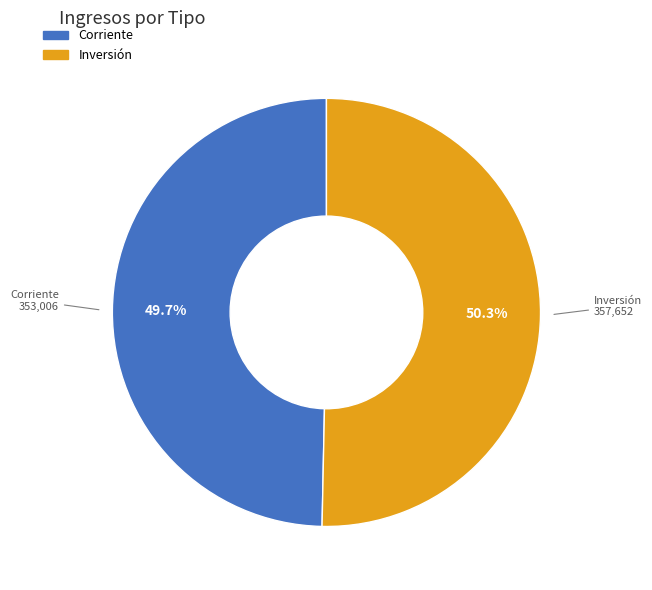

How many slices are in this pie chart?

2